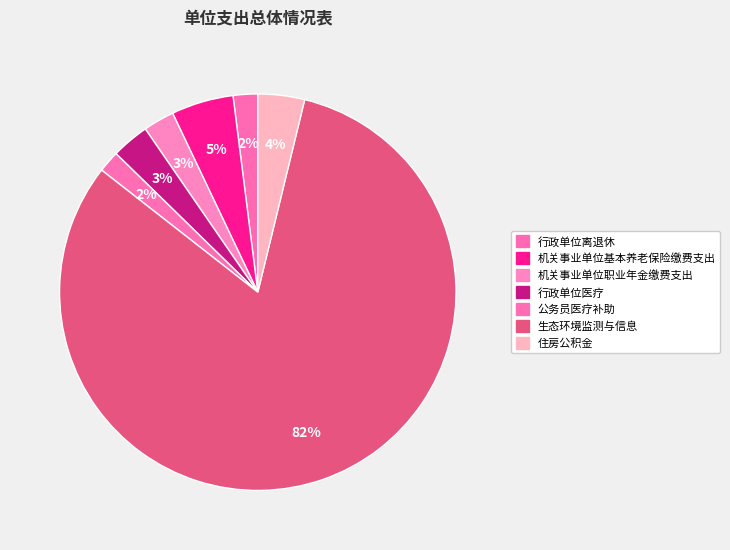

How many segments does this pie chart have?

7